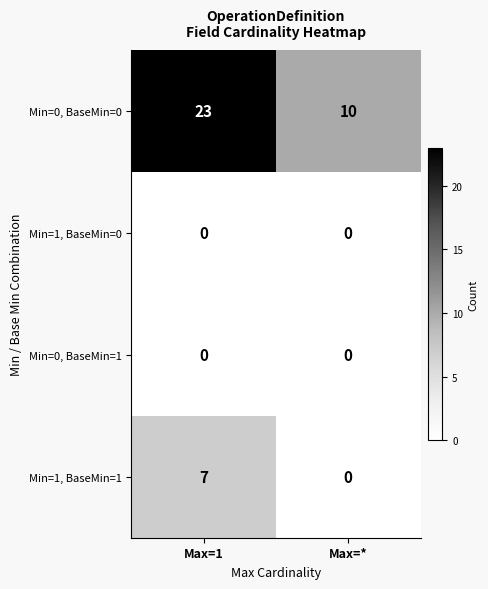

Rank the categories by Min=0, BaseMin=0 value from highest to lowest.

Max=1, Max=*